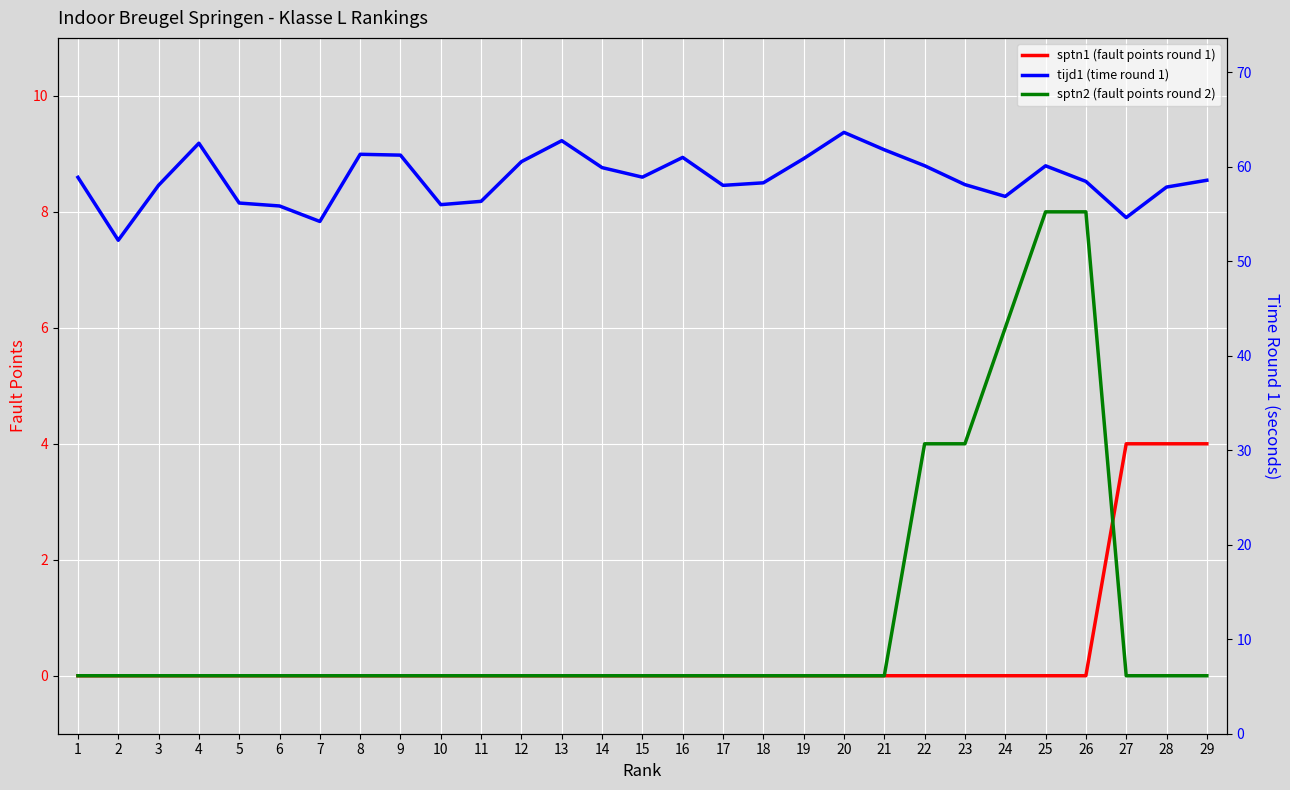

What is the maximum value for sptn1 (fault points round 1)?

4